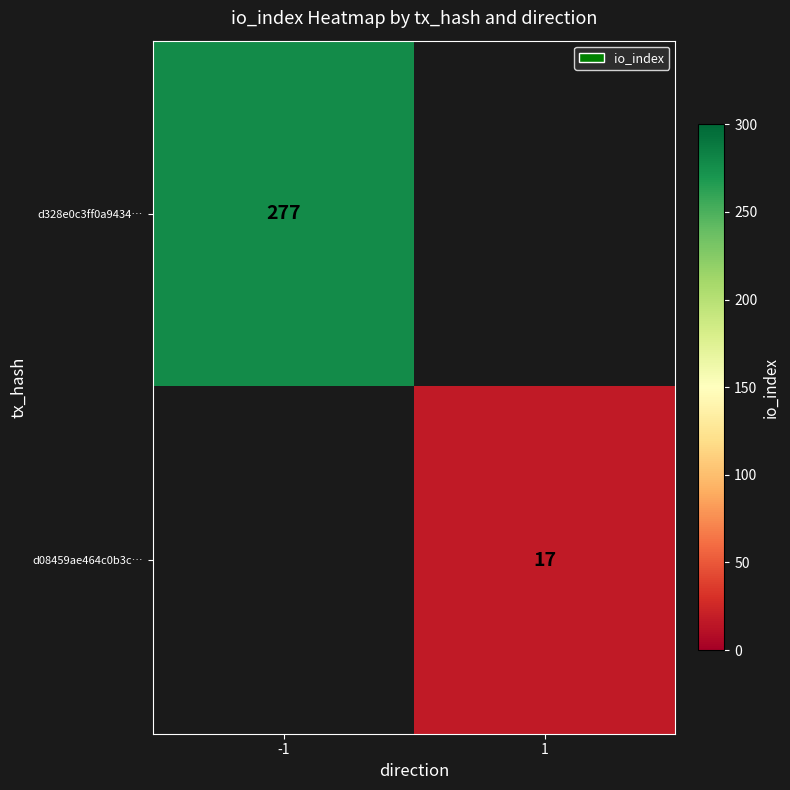

Is it true that d328e0c3ff0a9434… equals 365 at -1?

False